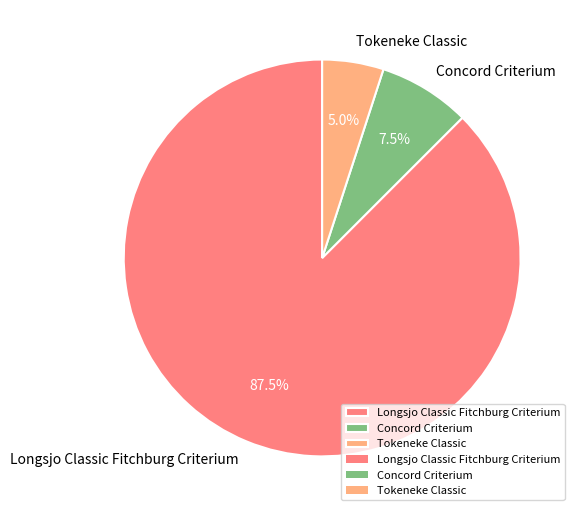

To the nearest percent, what is the average slice percentage?

33%